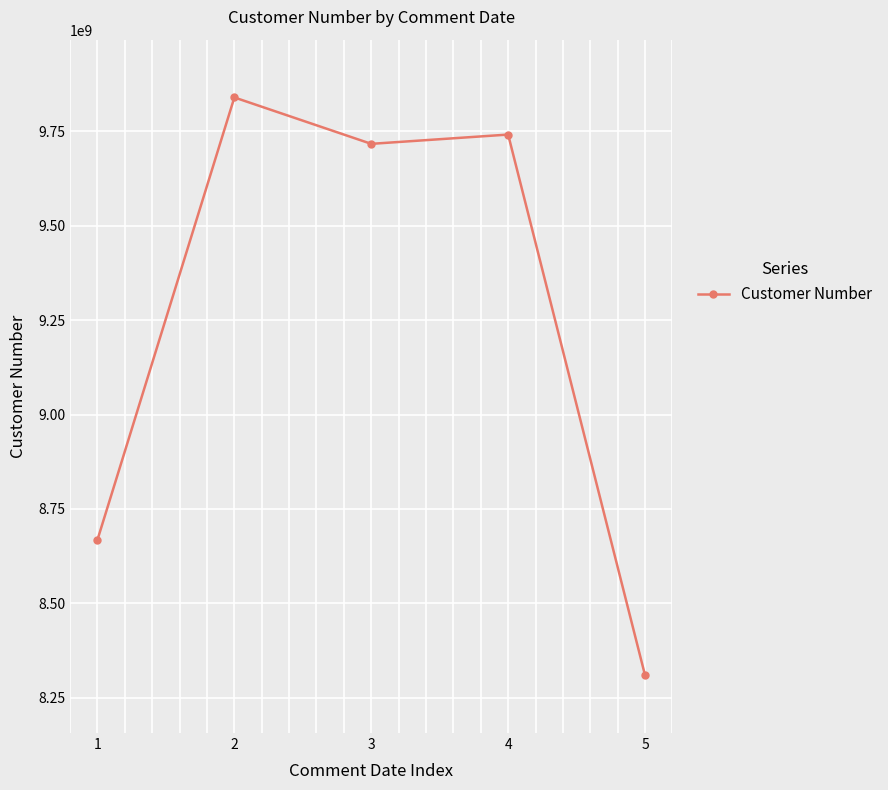

What is the smallest value displayed?

8309617710